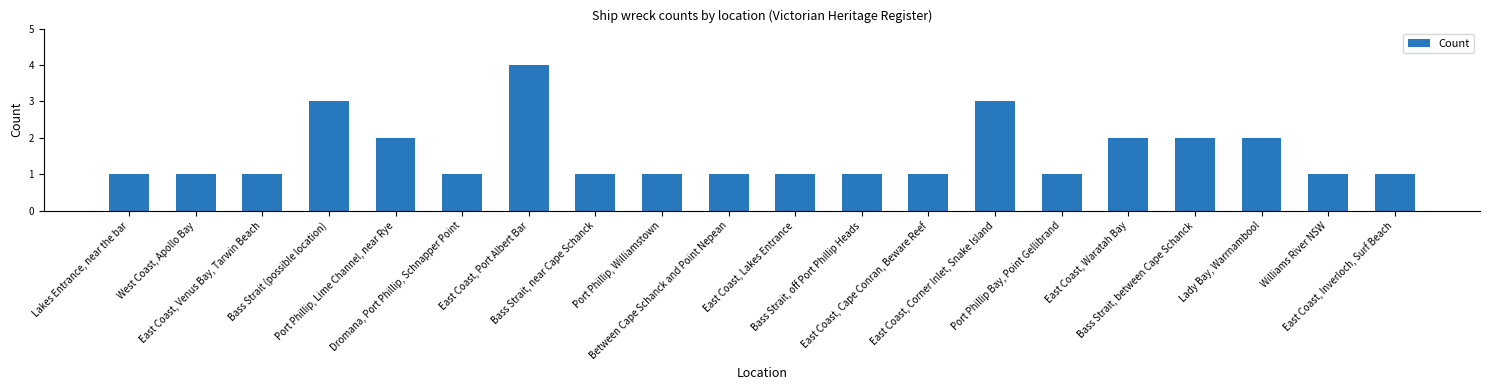

What is the value of the 10th bar from the left?

1